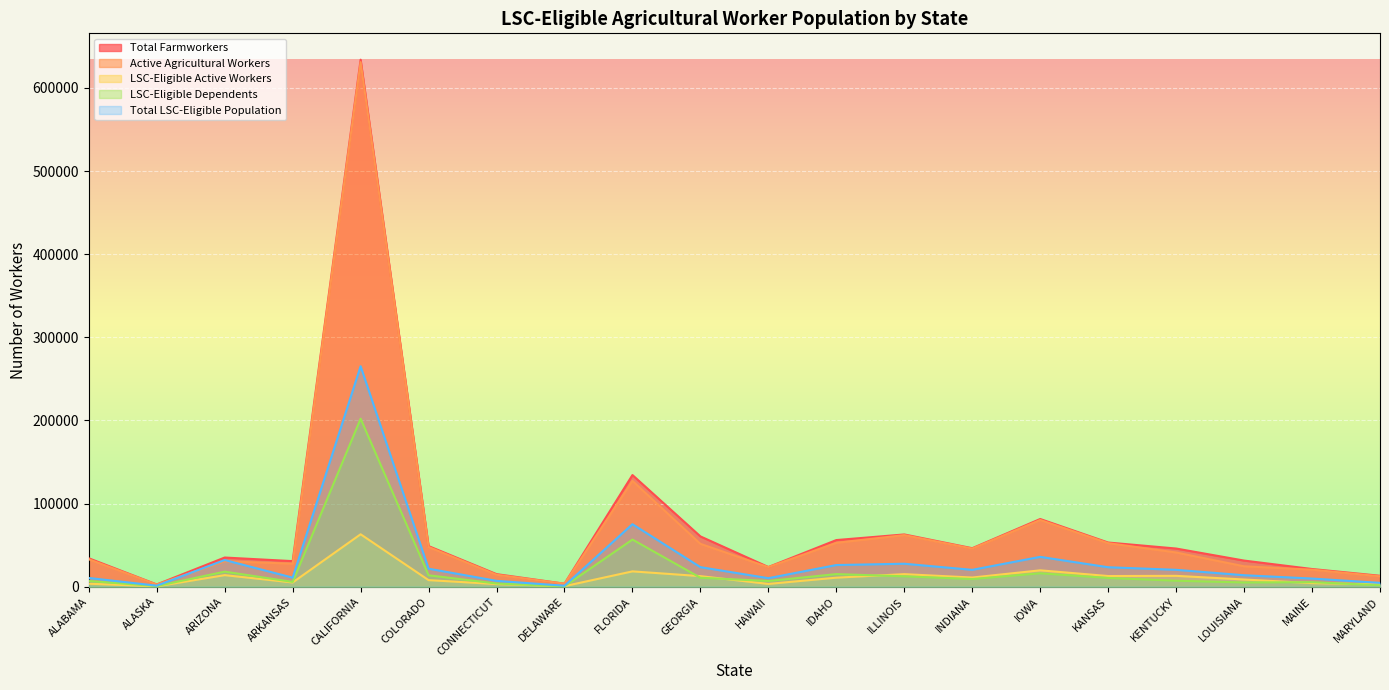

What is the label of the 20th point from the left?

MARYLAND